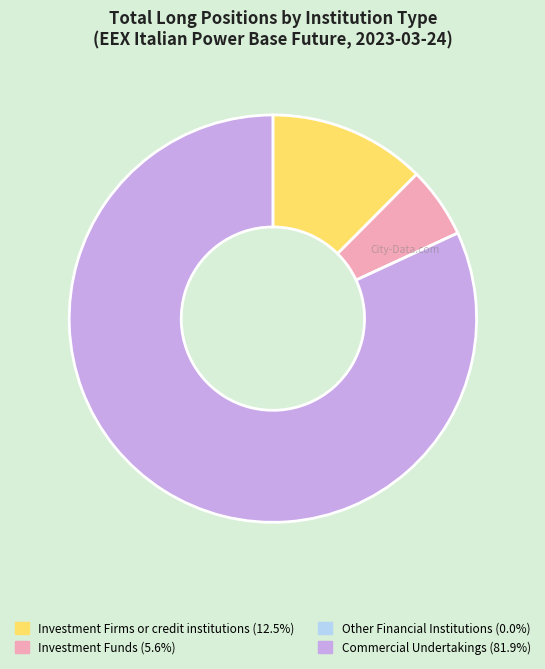

Between Investment Firms or credit institutions and Commercial Undertakings, which is larger?

Commercial Undertakings